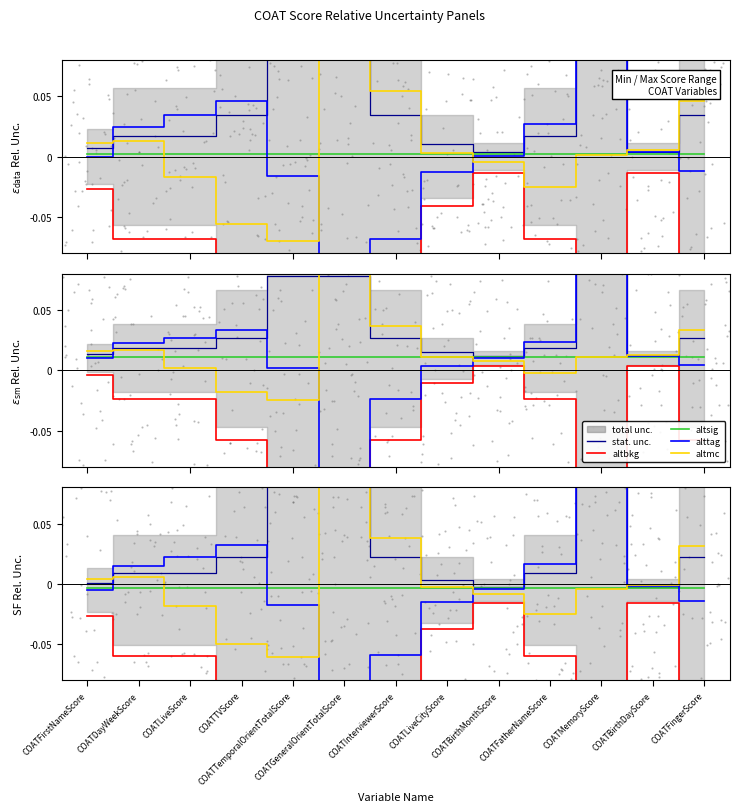

Which series reaches the maximum Y coordinate?

alttag